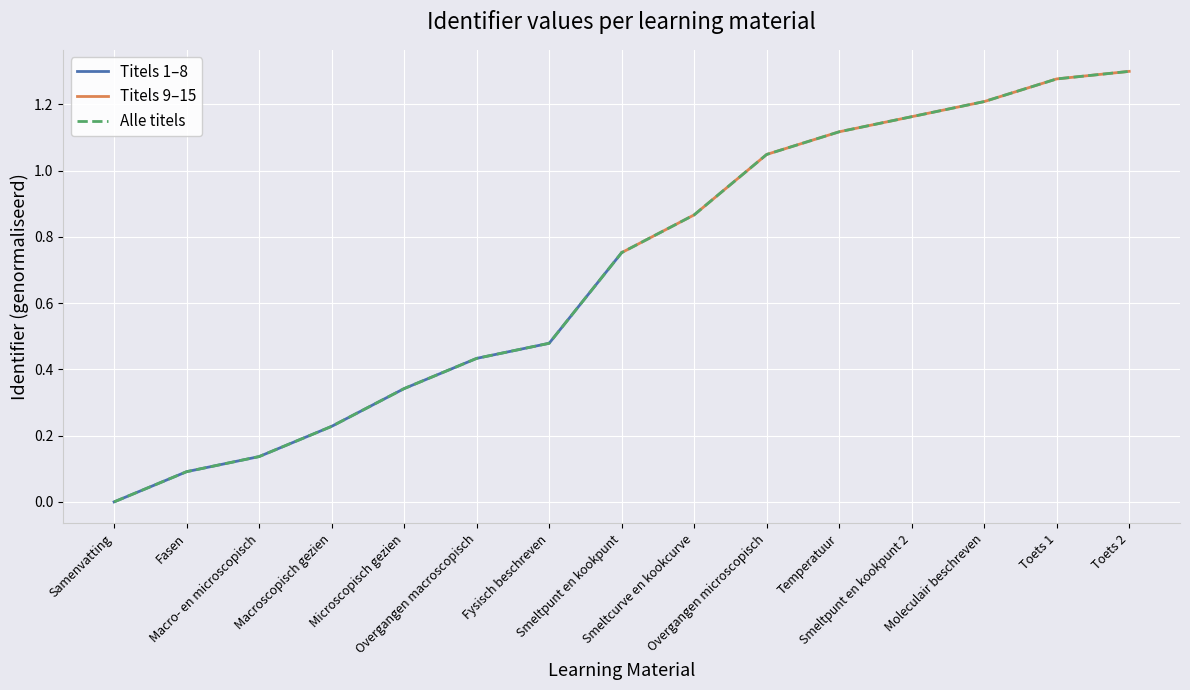

What is the label of the 2nd point from the right?

Toets 1